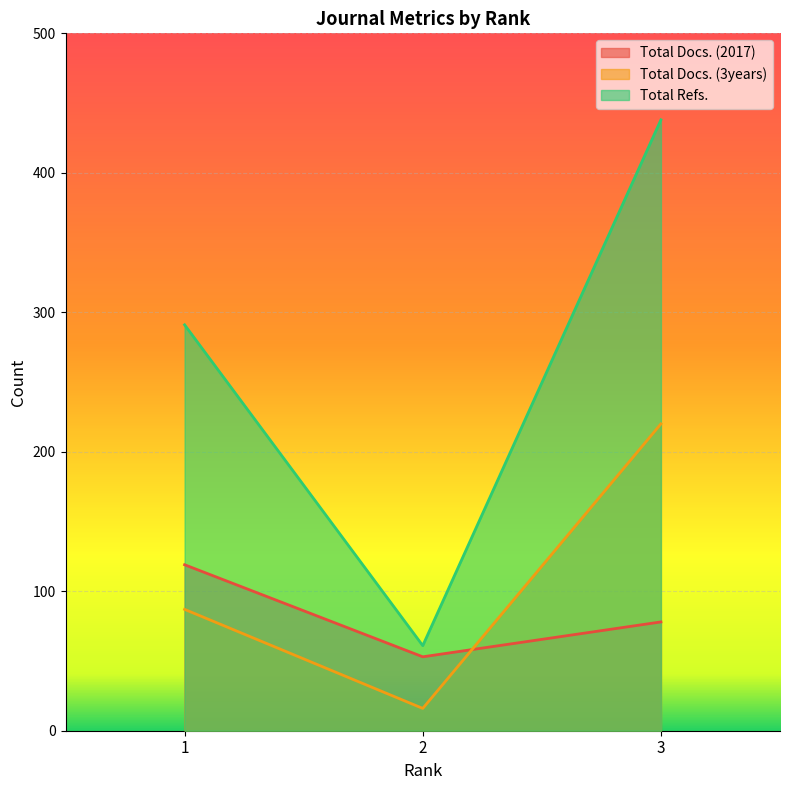

Reading left to right, what are all the values shown in this chart?

Total Docs. (2017): 1=119	2=53	3=78
Total Docs. (3years): 1=87	2=16	3=220
Total Refs.: 1=291	2=61	3=438